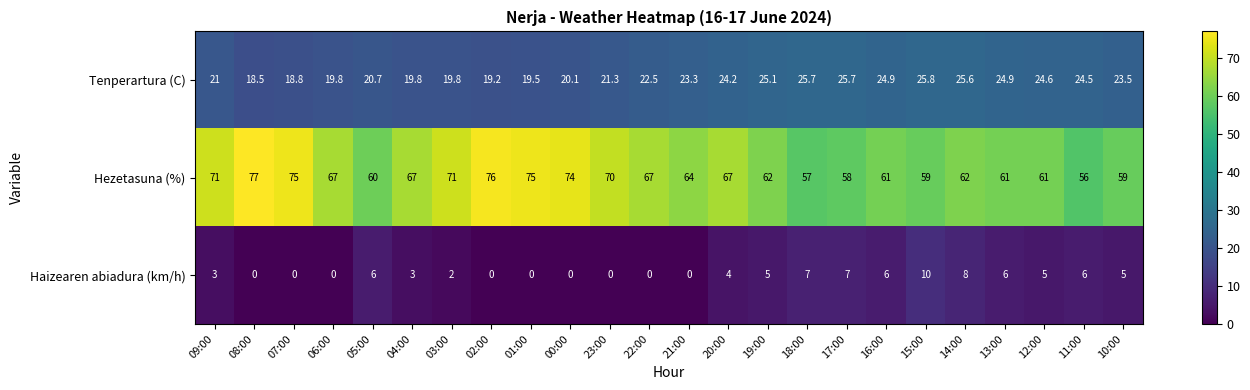

The Hezetasuna (%) series shows 67.0 at 06:00. True or false?

True